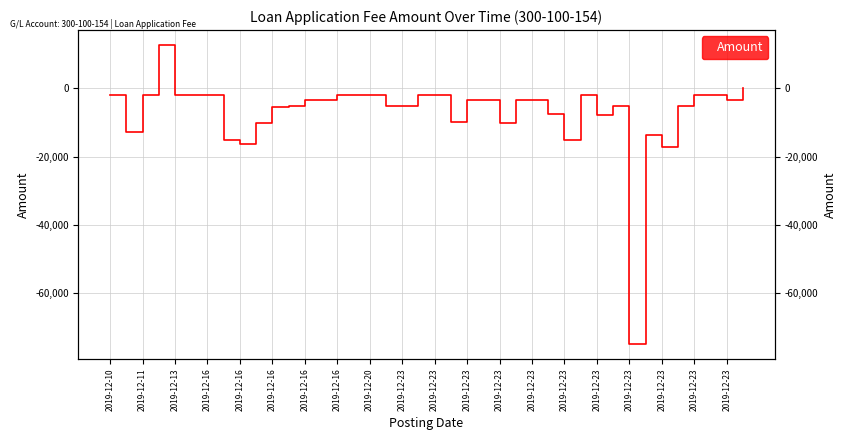

What is the minimum value shown in the chart?

-75000.0